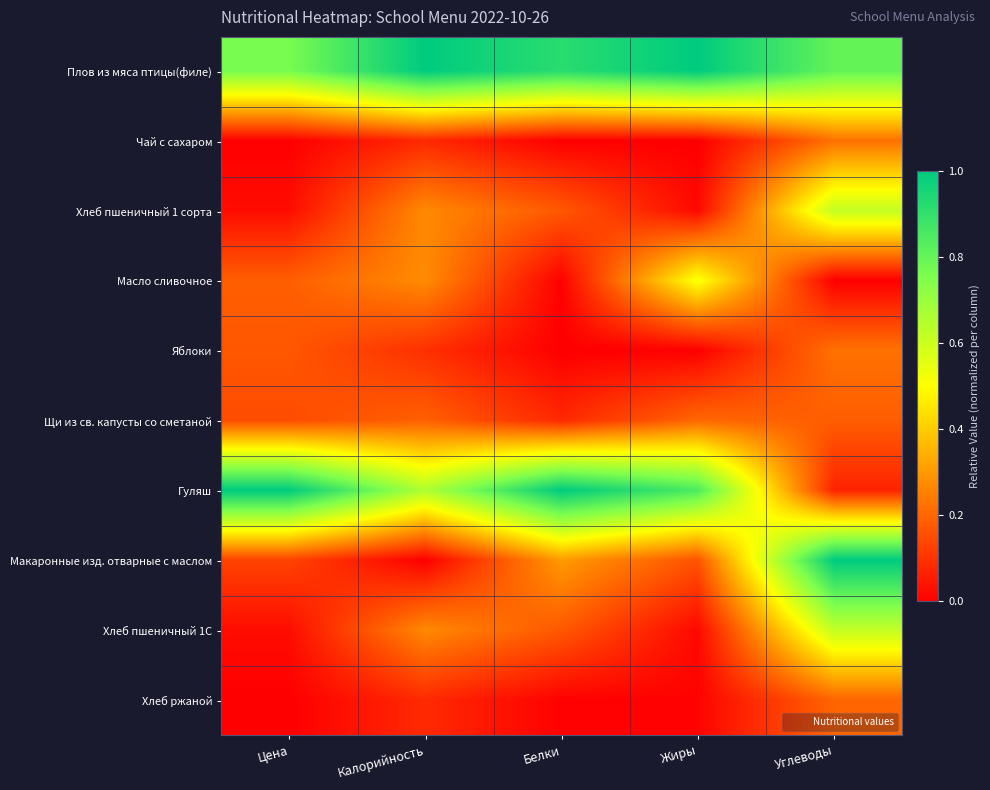

Which series has the largest total across all categories?

Плов из мяса птицы(филе)